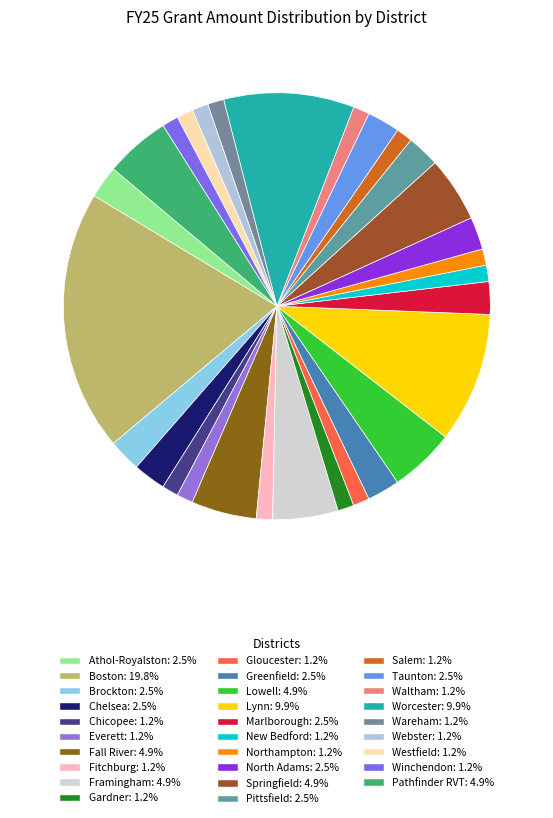

What is the change in value from Chelsea to Fall River?

+100000